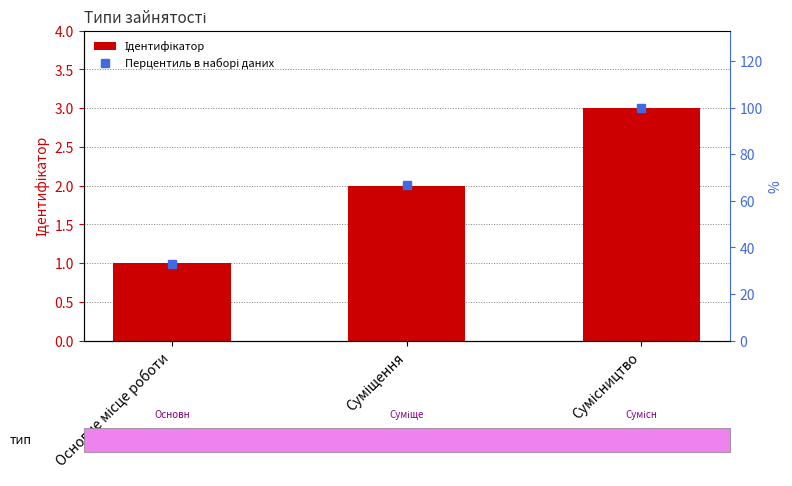

What is the sum of the Перцентиль в наборі даних values at Суміщення and Сумісництво?

167